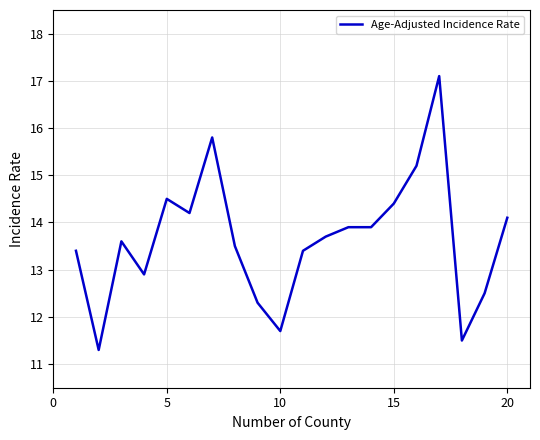

What is the minimum value shown in the chart?

11.3